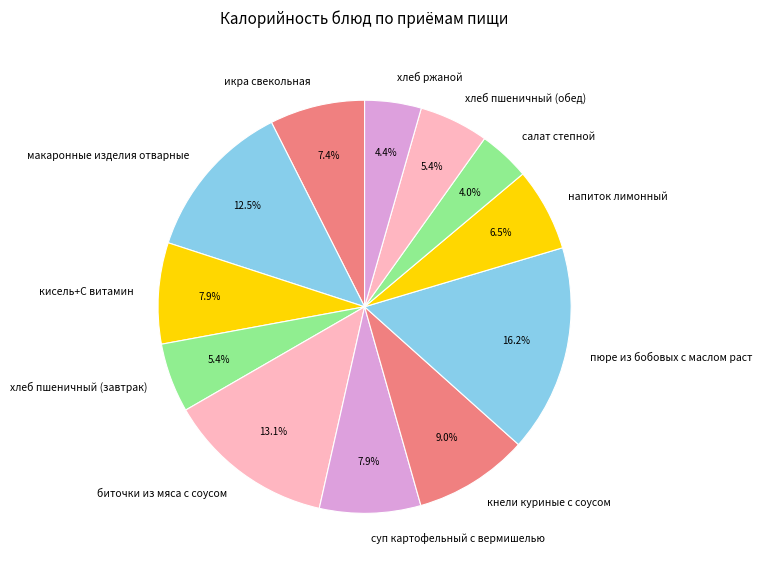

Which category has the biggest portion of the pie?

пюре из бобовых с маслом раст